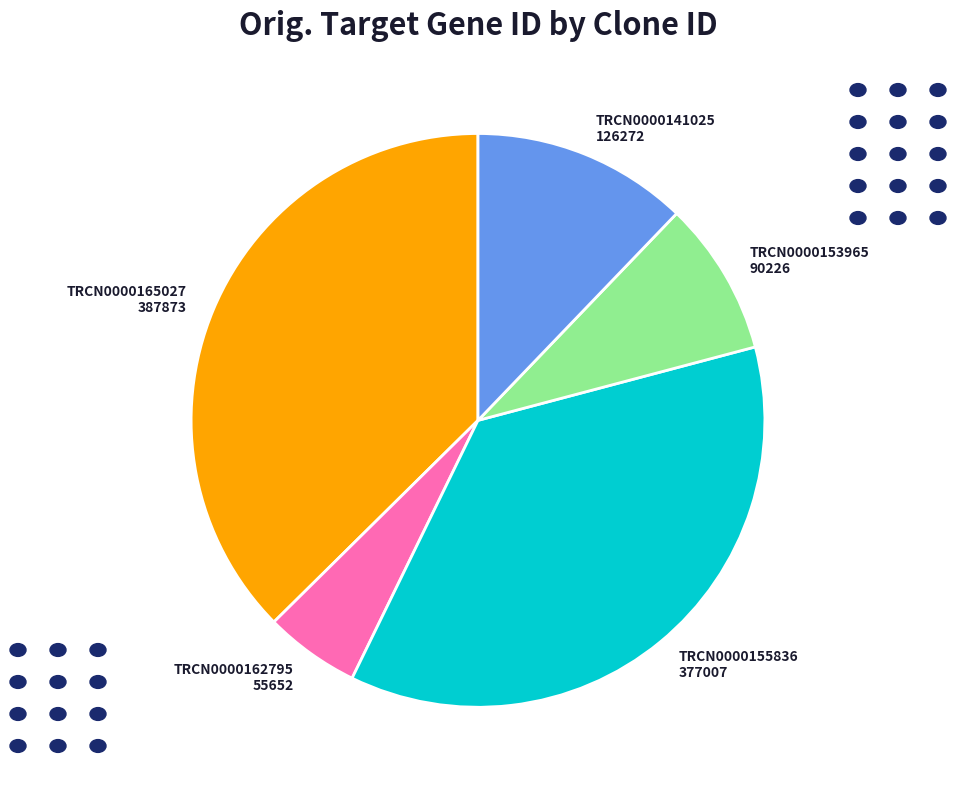

Rank the categories by value from highest to lowest.

TRCN0000165027, TRCN0000155836, TRCN0000141025, TRCN0000153965, TRCN0000162795